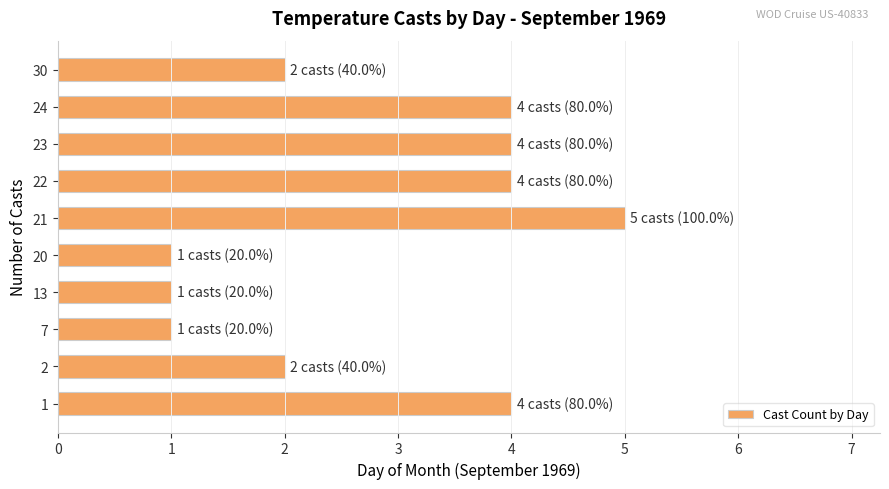

What is the greatest value displayed?

5